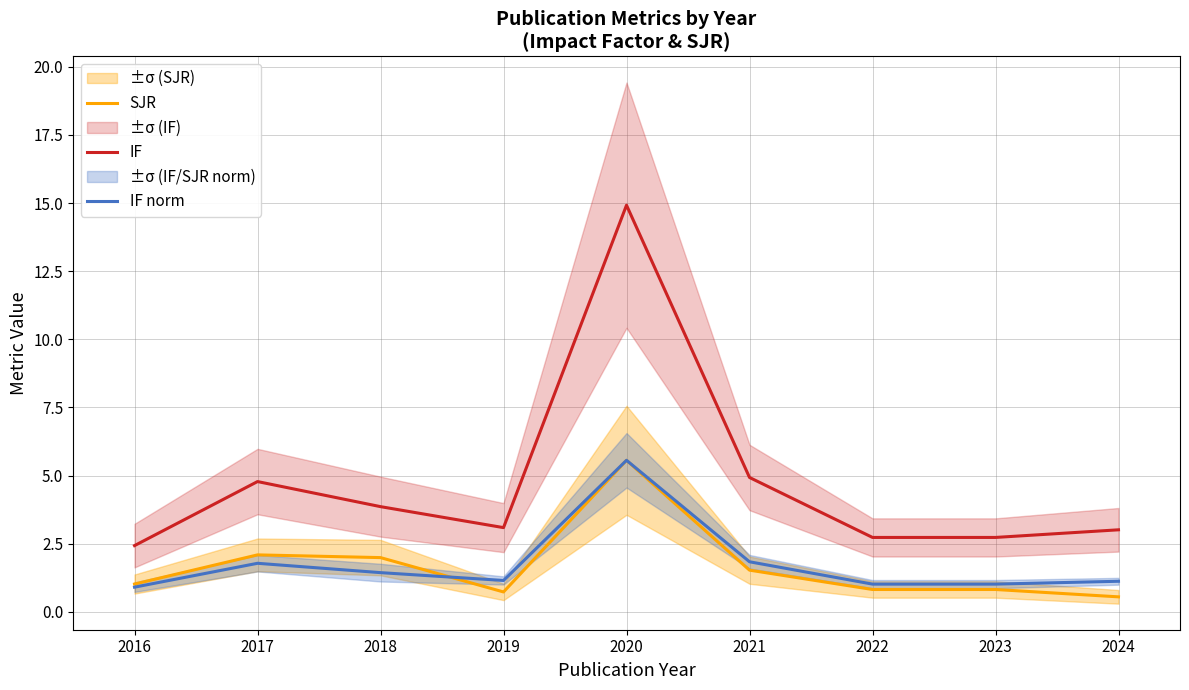

Between 2018 and 2022, which series saw the biggest shift?

SJR